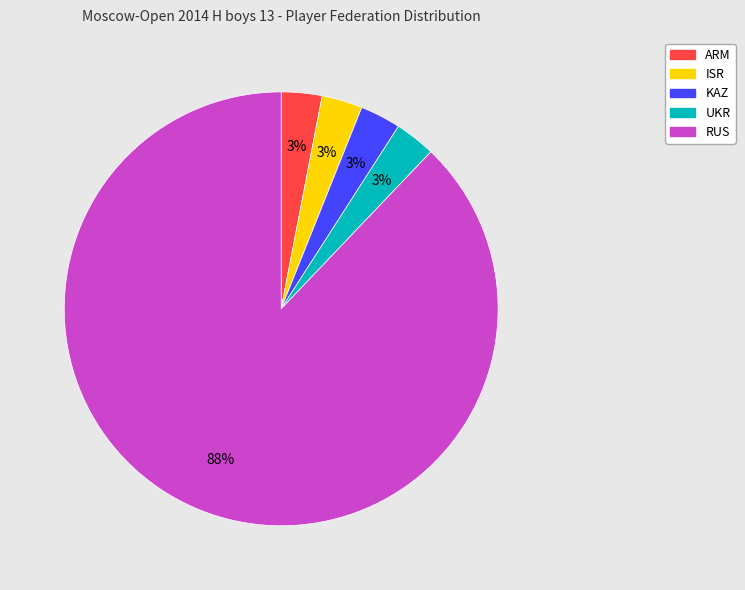

To the nearest percent, what percentage of the pie is UKR?

3%